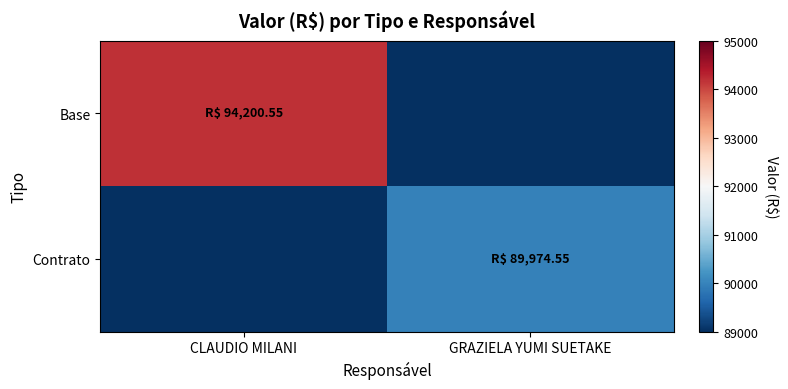

Which has a higher value, CLAUDIO MILANI or GRAZIELA YUMI SUETAKE?

CLAUDIO MILANI